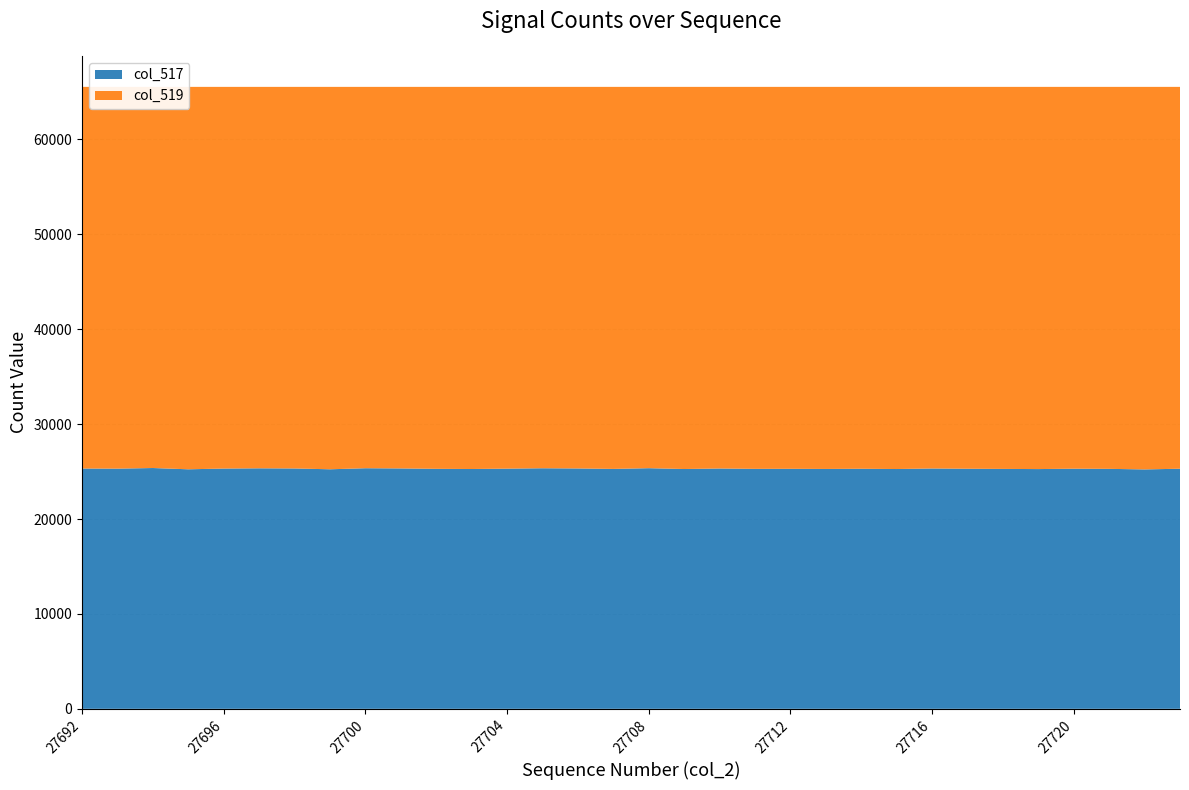

Reading left to right, transcribe all the data shown in this chart.

col_517: 27692=25320	27693=25308	27694=25374	27695=25240	27696=25317	27697=25343	27698=25327	27699=25241	27700=25352	27701=25330	27702=25289	27703=25270	27704=25308	27705=25349	27706=25327	27707=25280	27708=25356	27709=25269	27710=25323	27711=25285	27712=25291	27713=25276	27714=25296	27715=25268	27716=25325	27717=25297	27718=25280	27719=25263	27720=25302	27721=25286	27722=25227	27723=25299
col_519: 27692=40215	27693=40227	27694=40161	27695=40295	27696=40218	27697=40192	27698=40208	27699=40294	27700=40183	27701=40205	27702=40246	27703=40265	27704=40227	27705=40186	27706=40208	27707=40255	27708=40179	27709=40266	27710=40212	27711=40250	27712=40244	27713=40259	27714=40239	27715=40267	27716=40210	27717=40238	27718=40255	27719=40272	27720=40233	27721=40249	27722=40308	27723=40236